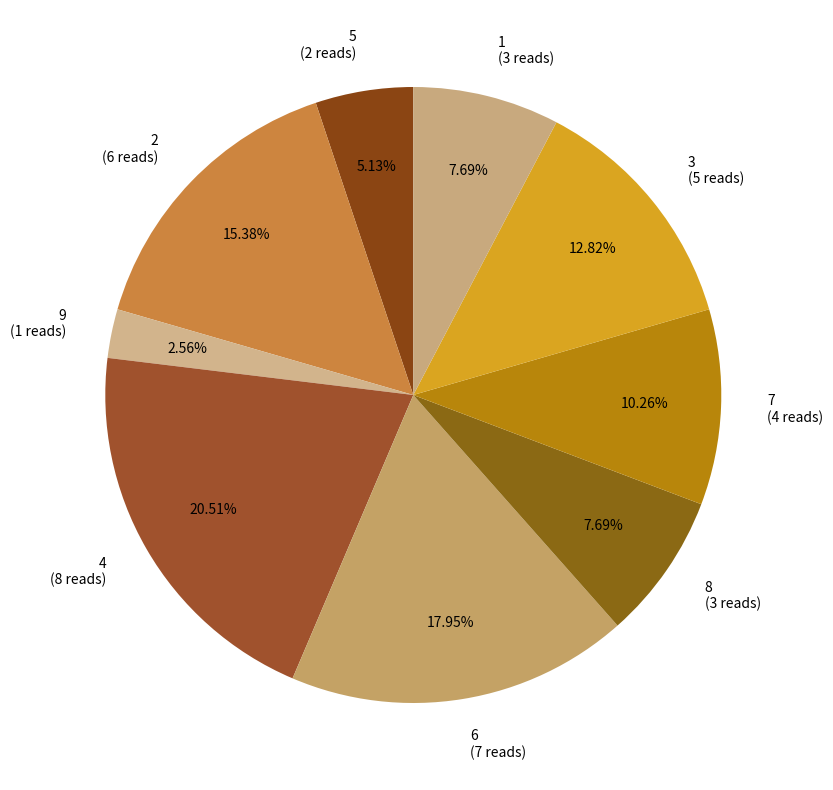

Which has a higher value, 7 (4 reads) or 4 (8 reads)?

4 (8 reads)